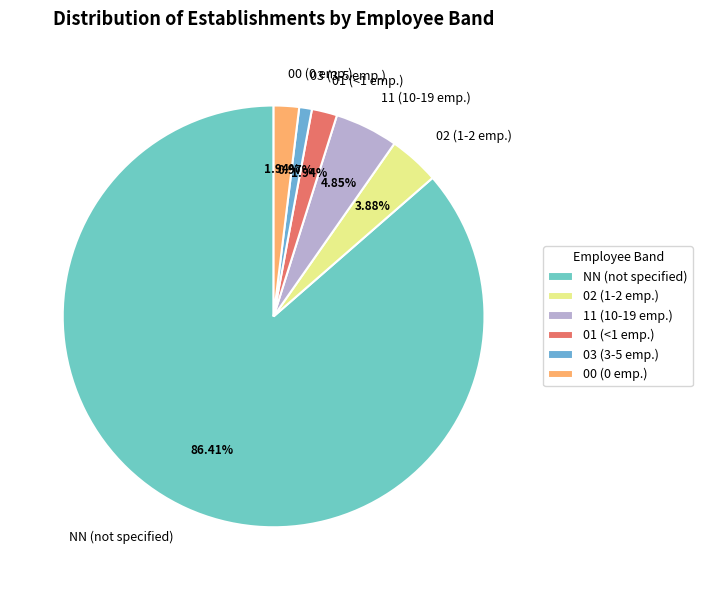

Count the number of slices in the pie.

6